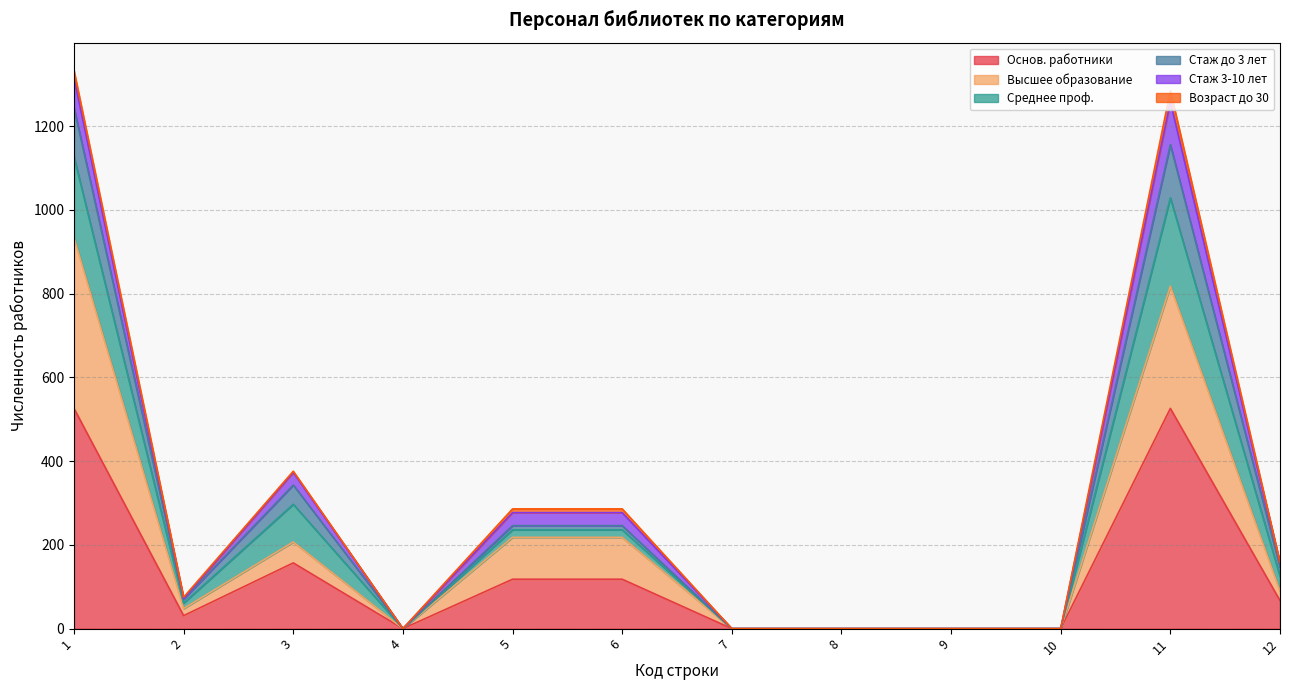

Is it true that Стаж до 3 лет equals 825 at 7?

False